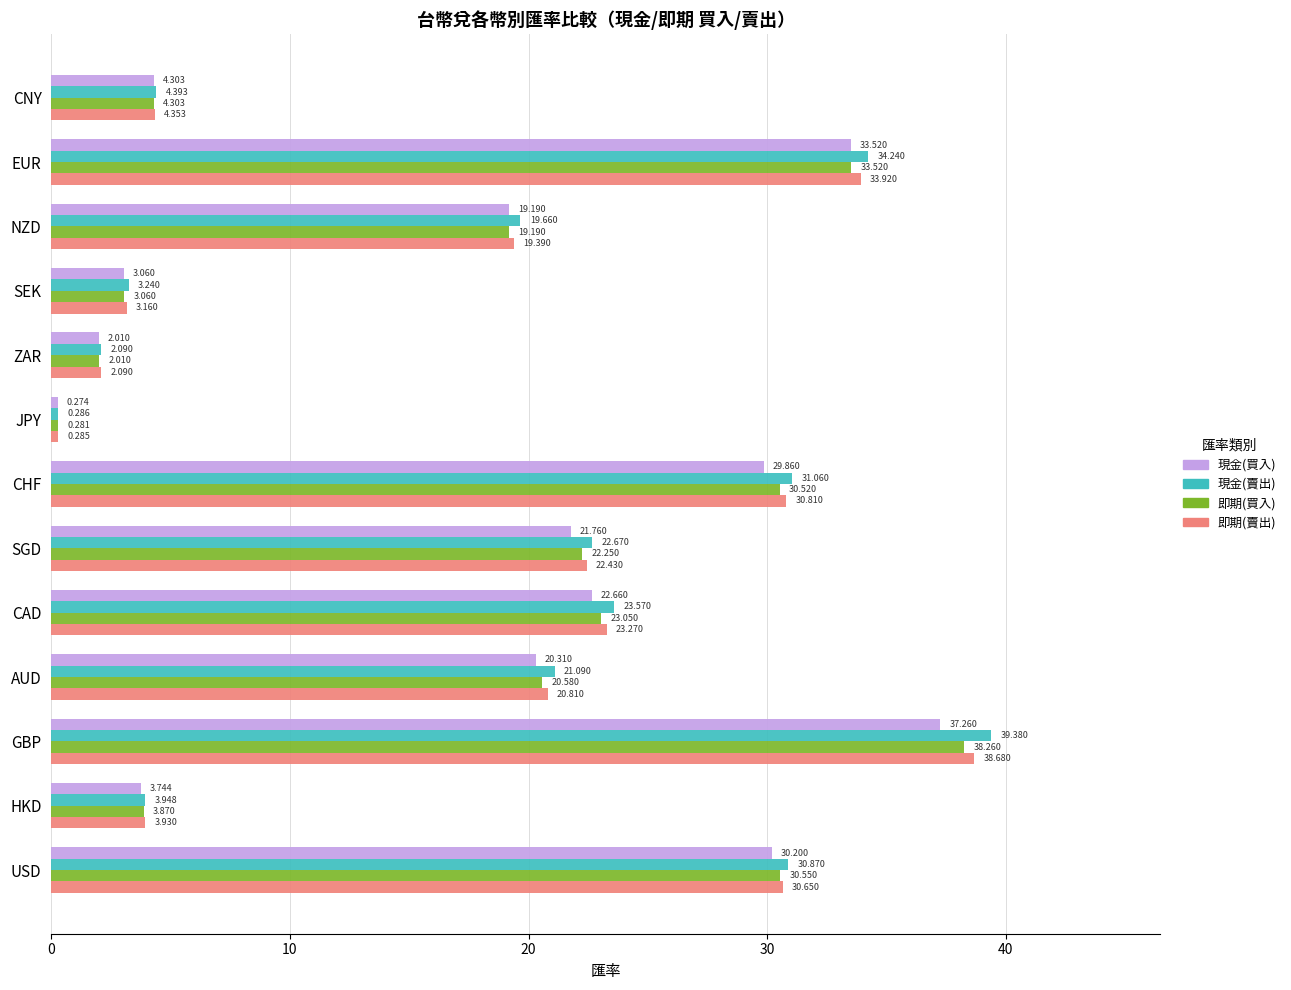

At which category is the sum across all series the highest?

GBP